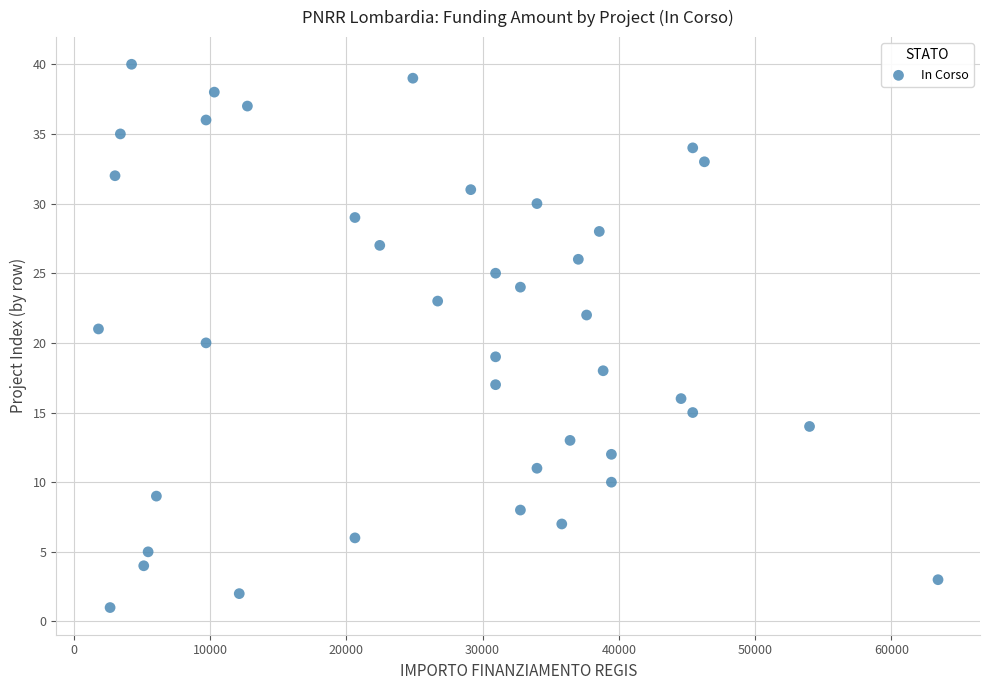

What is the range of Y values (max minus min)?

39